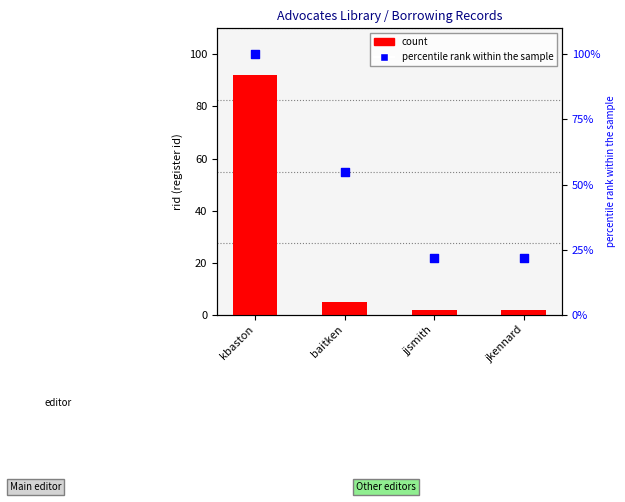

Which series has the largest total across all categories?

percentile rank within the sample